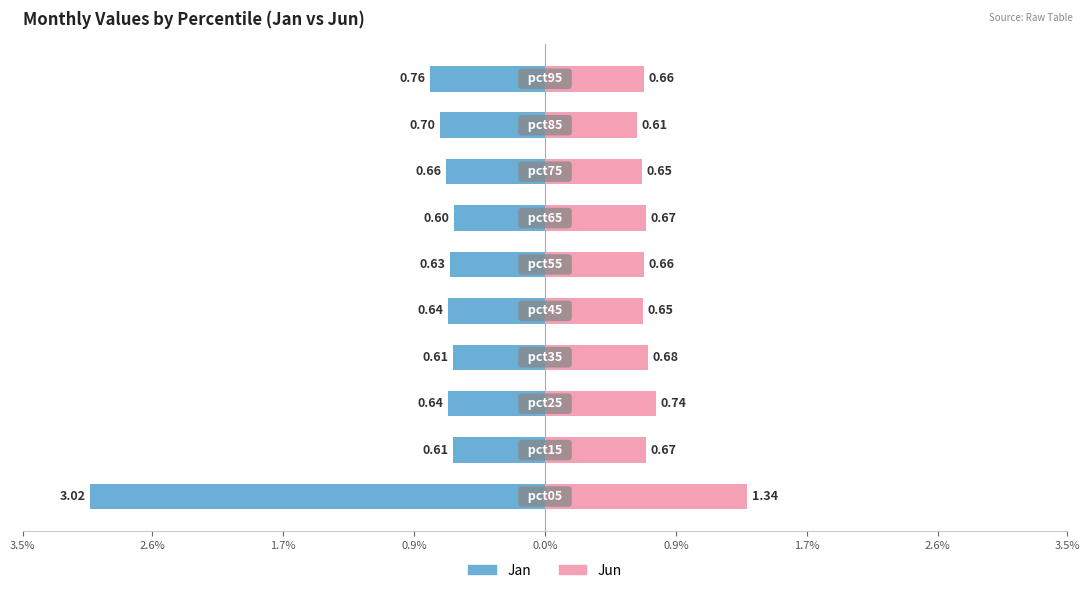

What is the value of the Jun bar at the 8th from the left?

0.7